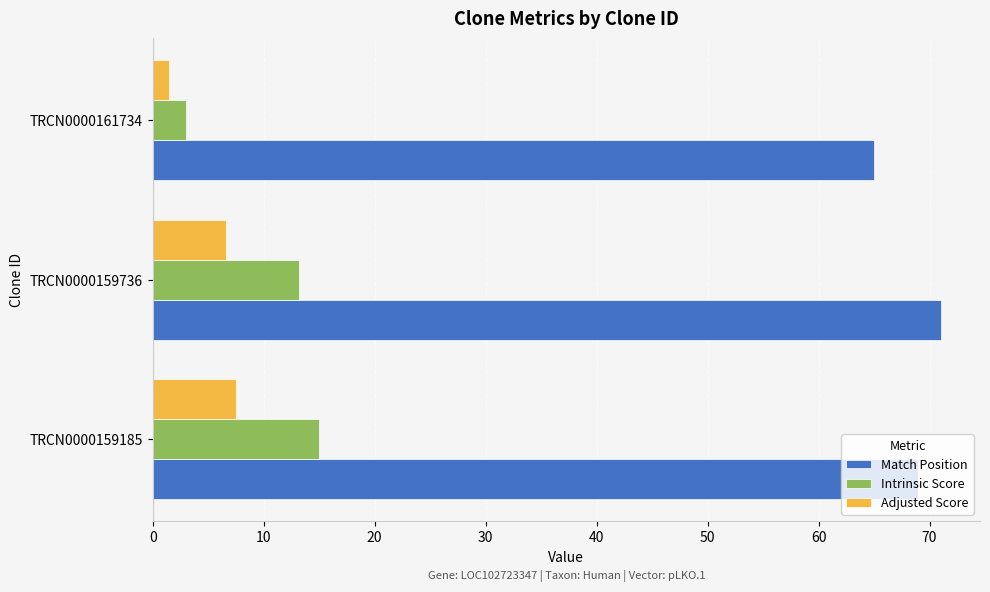

What is the difference between the Match Position values at TRCN0000159185 and TRCN0000159736?

2.0